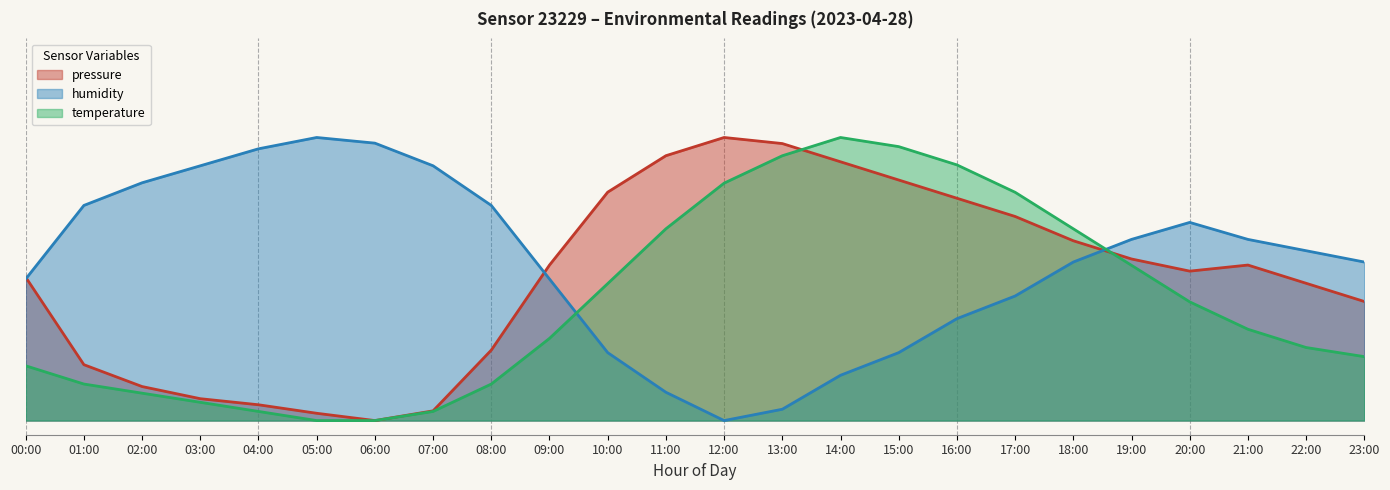

What is the label of the 17th point from the right?

07:00